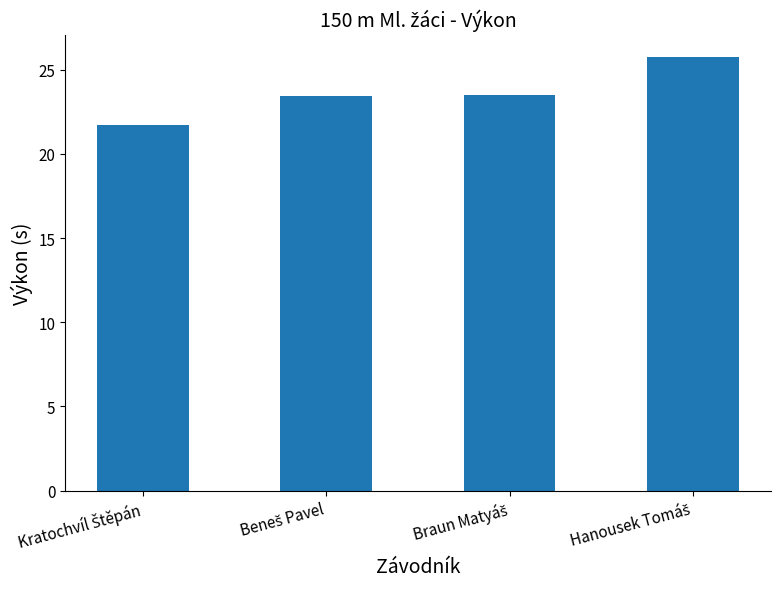

What is the difference between the maximum and minimum values?

4.1